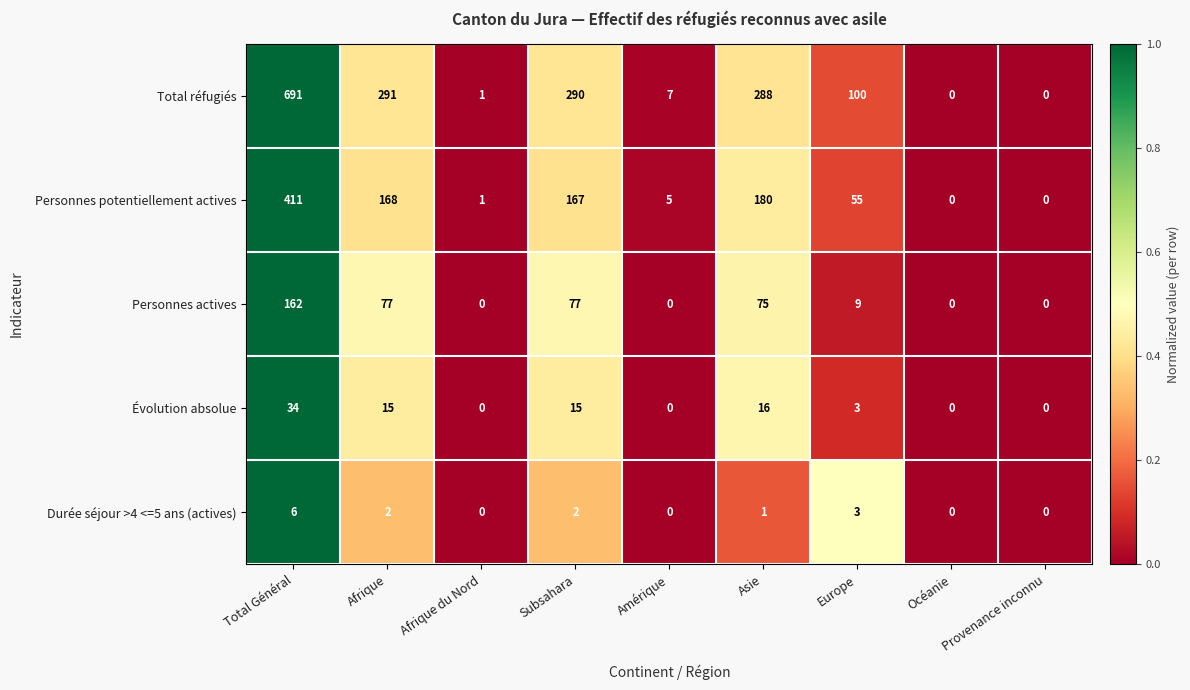

What is the maximum value shown in the chart?

691